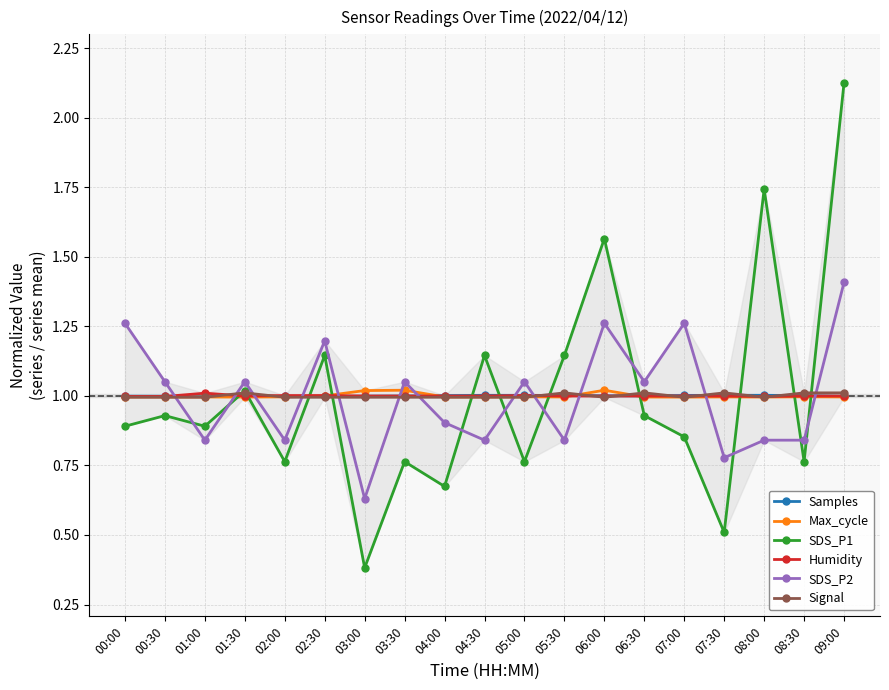

Reading left to right, transcribe all the data shown in this chart.

Samples: 00:00=1.0	00:30=1.0	01:00=1.0	01:30=1.0	02:00=1.0	02:30=1.0	03:00=1.0	03:30=1.0	04:00=1.0	04:30=1.0	05:00=1.0	05:30=1.0	06:00=1.0	06:30=1.0	07:00=1.0	07:30=1.0	08:00=1.0	08:30=1.0	09:00=1.0
Max_cycle: 00:00=1.0	00:30=1.0	01:00=1.0	01:30=1.0	02:00=1.0	02:30=1.0	03:00=1.0	03:30=1.0	04:00=1.0	04:30=1.0	05:00=1.0	05:30=1.0	06:00=1.0	06:30=1.0	07:00=1.0	07:30=1.0	08:00=1.0	08:30=1.0	09:00=1.0
SDS_P1: 00:00=0.9	00:30=0.9	01:00=0.9	01:30=1.0	02:00=0.8	02:30=1.1	03:00=0.4	03:30=0.8	04:00=0.7	04:30=1.1	05:00=0.8	05:30=1.1	06:00=1.6	06:30=0.9	07:00=0.9	07:30=0.5	08:00=1.7	08:30=0.8	09:00=2.1
Humidity: 00:00=1.0	00:30=1.0	01:00=1.0	01:30=1.0	02:00=1.0	02:30=1.0	03:00=1.0	03:30=1.0	04:00=1.0	04:30=1.0	05:00=1.0	05:30=1.0	06:00=1.0	06:30=1.0	07:00=1.0	07:30=1.0	08:00=1.0	08:30=1.0	09:00=1.0
SDS_P2: 00:00=1.3	00:30=1.1	01:00=0.8	01:30=1.1	02:00=0.8	02:30=1.2	03:00=0.6	03:30=1.1	04:00=0.9	04:30=0.8	05:00=1.1	05:30=0.8	06:00=1.3	06:30=1.1	07:00=1.3	07:30=0.8	08:00=0.8	08:30=0.8	09:00=1.4
Signal: 00:00=1.0	00:30=1.0	01:00=1.0	01:30=1.0	02:00=1.0	02:30=1.0	03:00=1.0	03:30=1.0	04:00=1.0	04:30=1.0	05:00=1.0	05:30=1.0	06:00=1.0	06:30=1.0	07:00=1.0	07:30=1.0	08:00=1.0	08:30=1.0	09:00=1.0